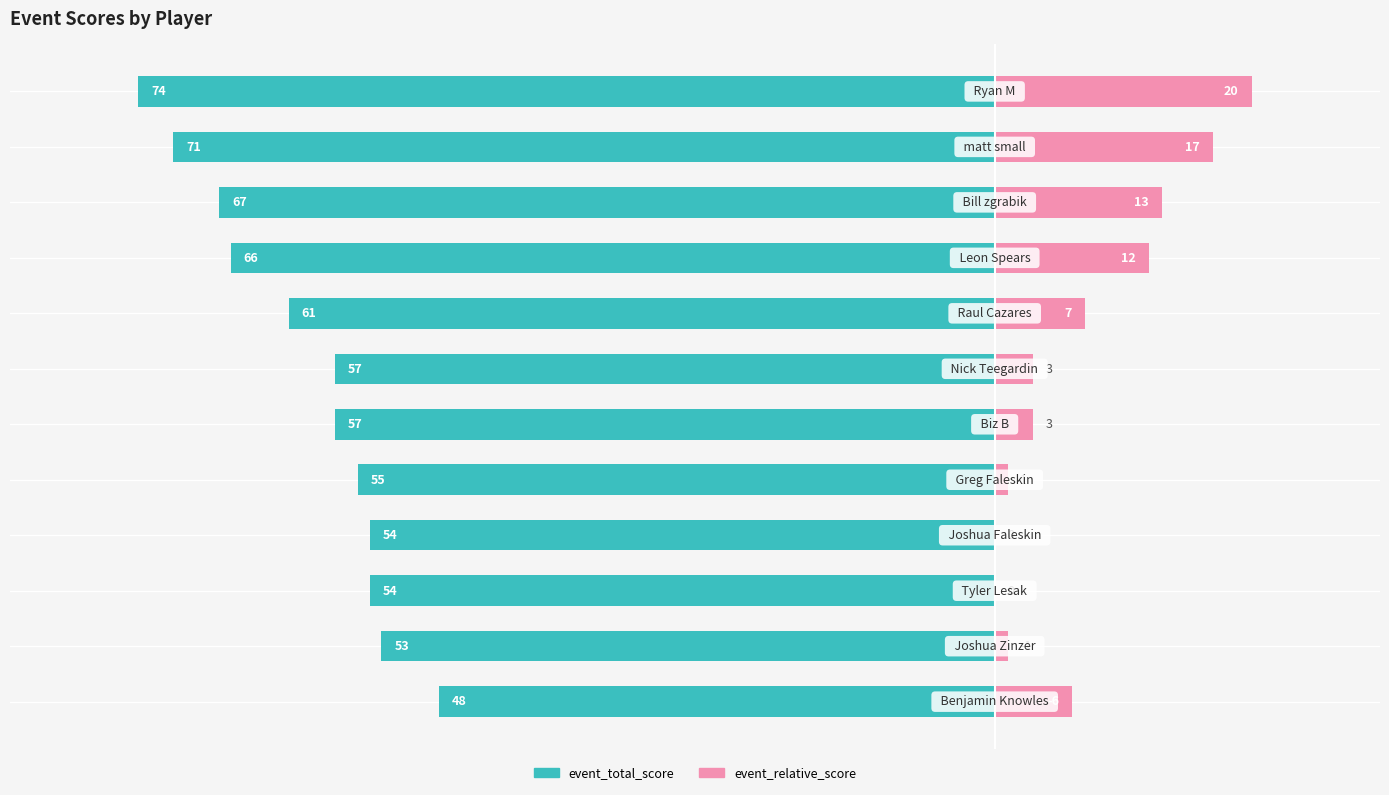

At how many categories does at least one series exceed -76?

12